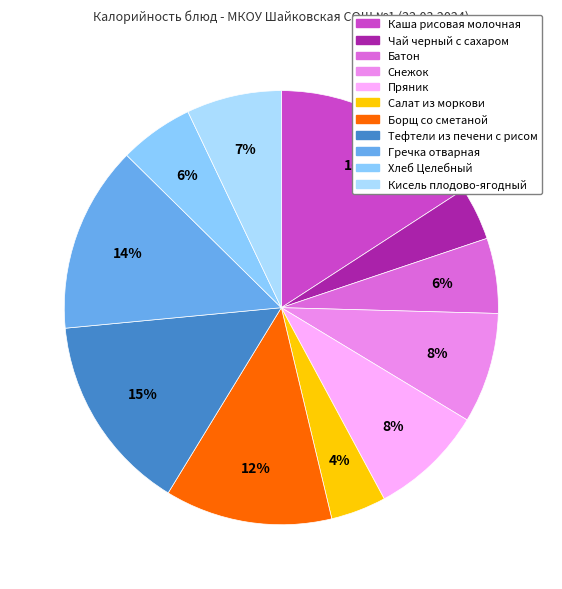

How many segments does this pie chart have?

11